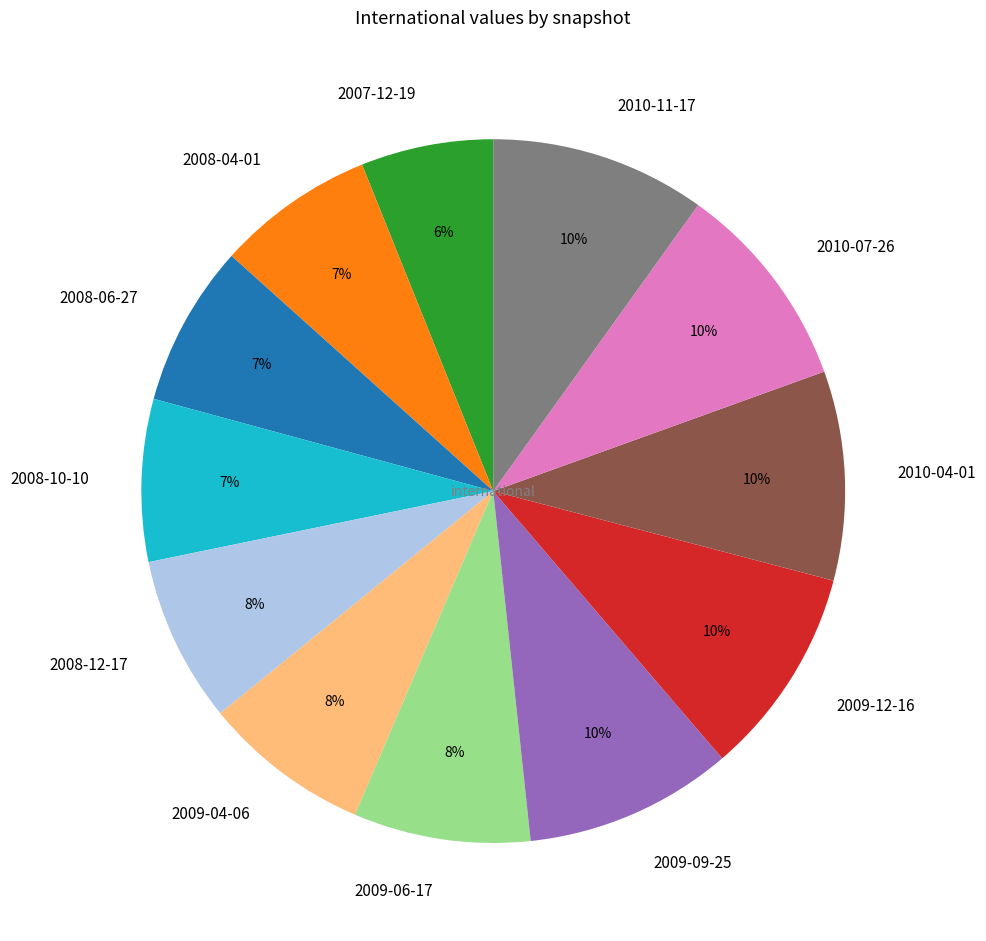

Which has a higher value, 2008-10-10 or 2009-12-16?

2009-12-16